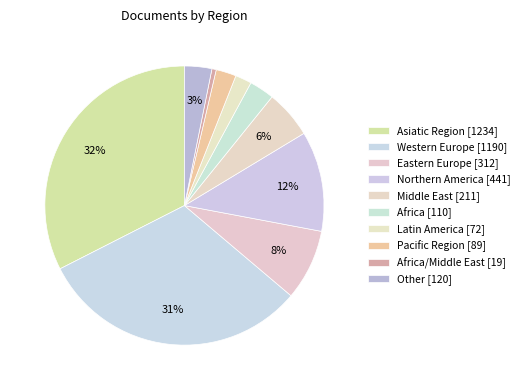

How many slices are in this pie chart?

10